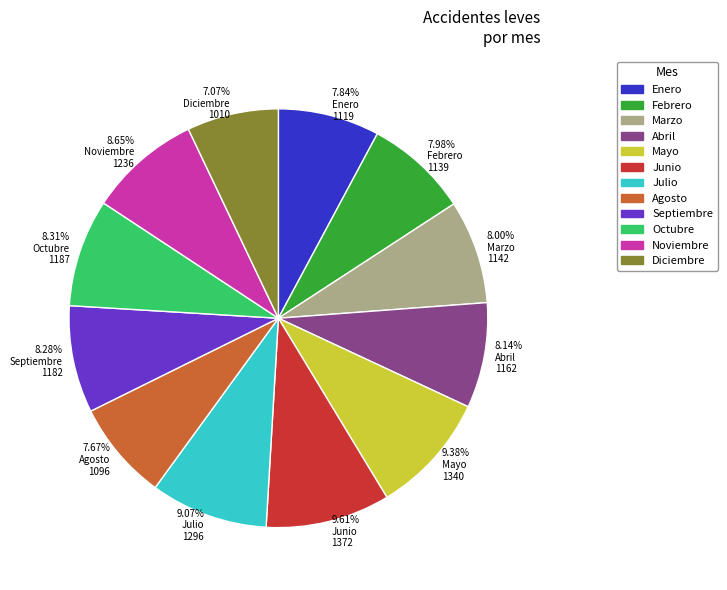

Does any single category account for the majority?

No